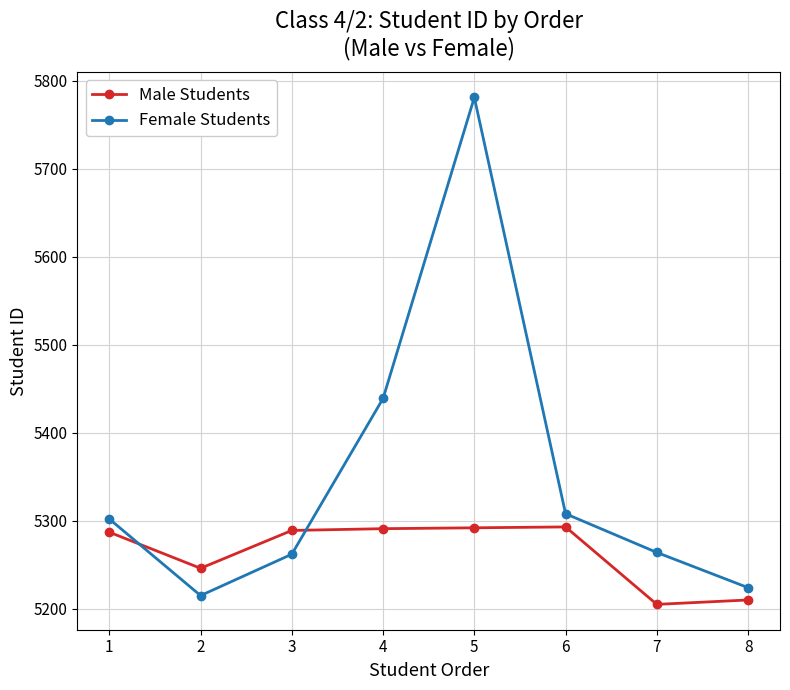

The Female Students series shows 5264 at 7. True or false?

True